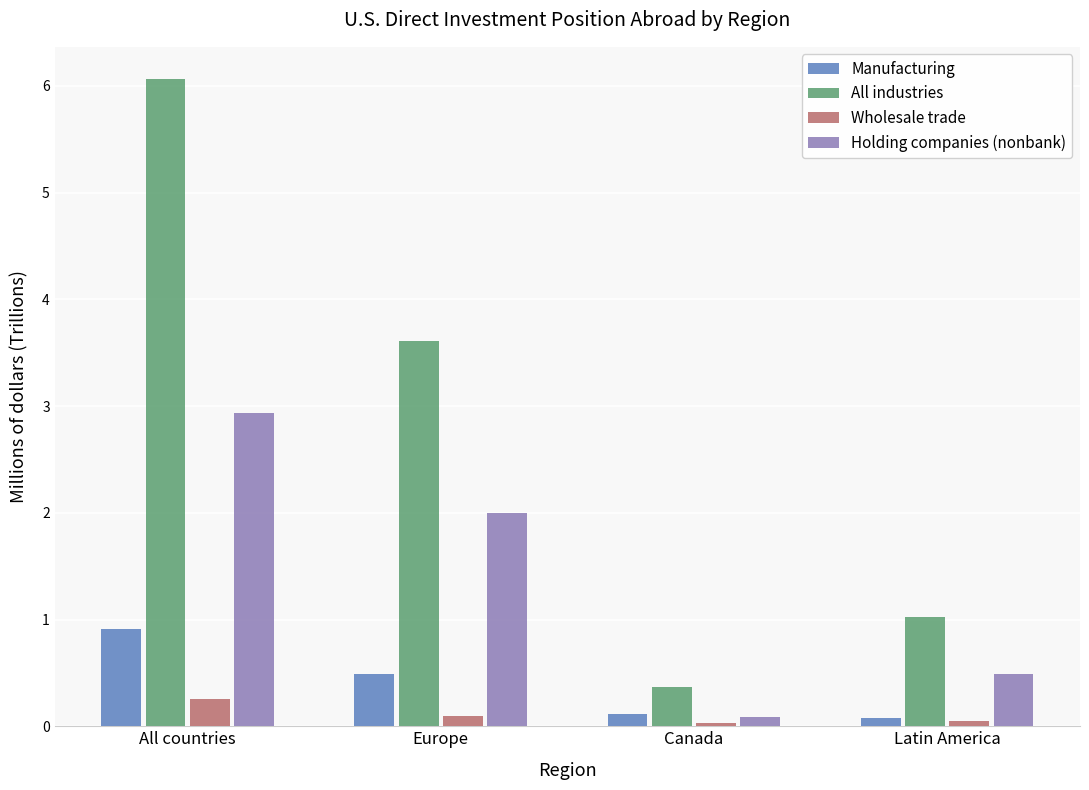

At how many categories does at least one series exceed 2?

2